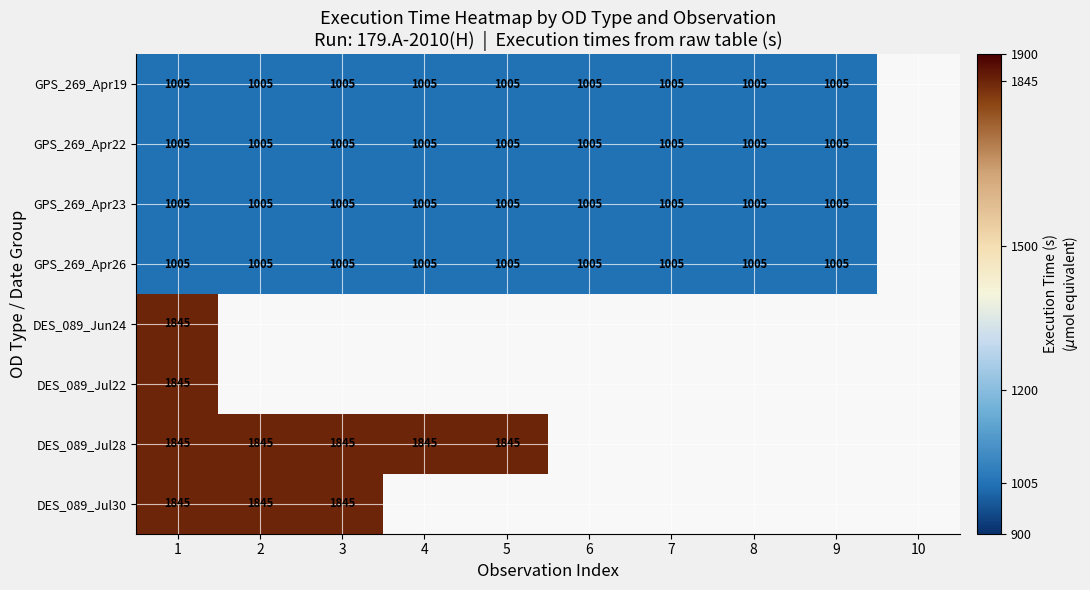

How many distinct data groups are displayed?

8